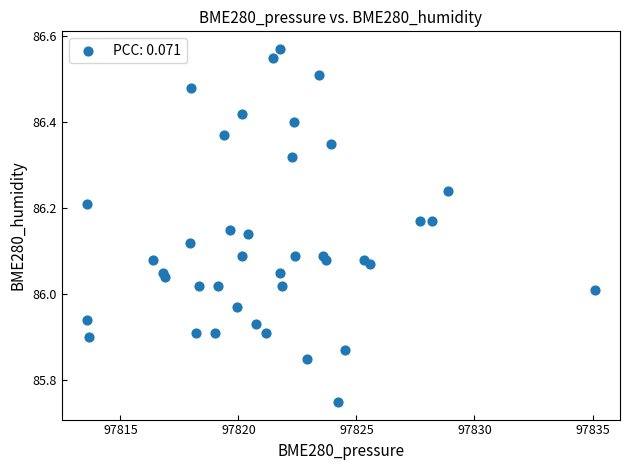

What is the range of Y values (max minus min)?

0.8